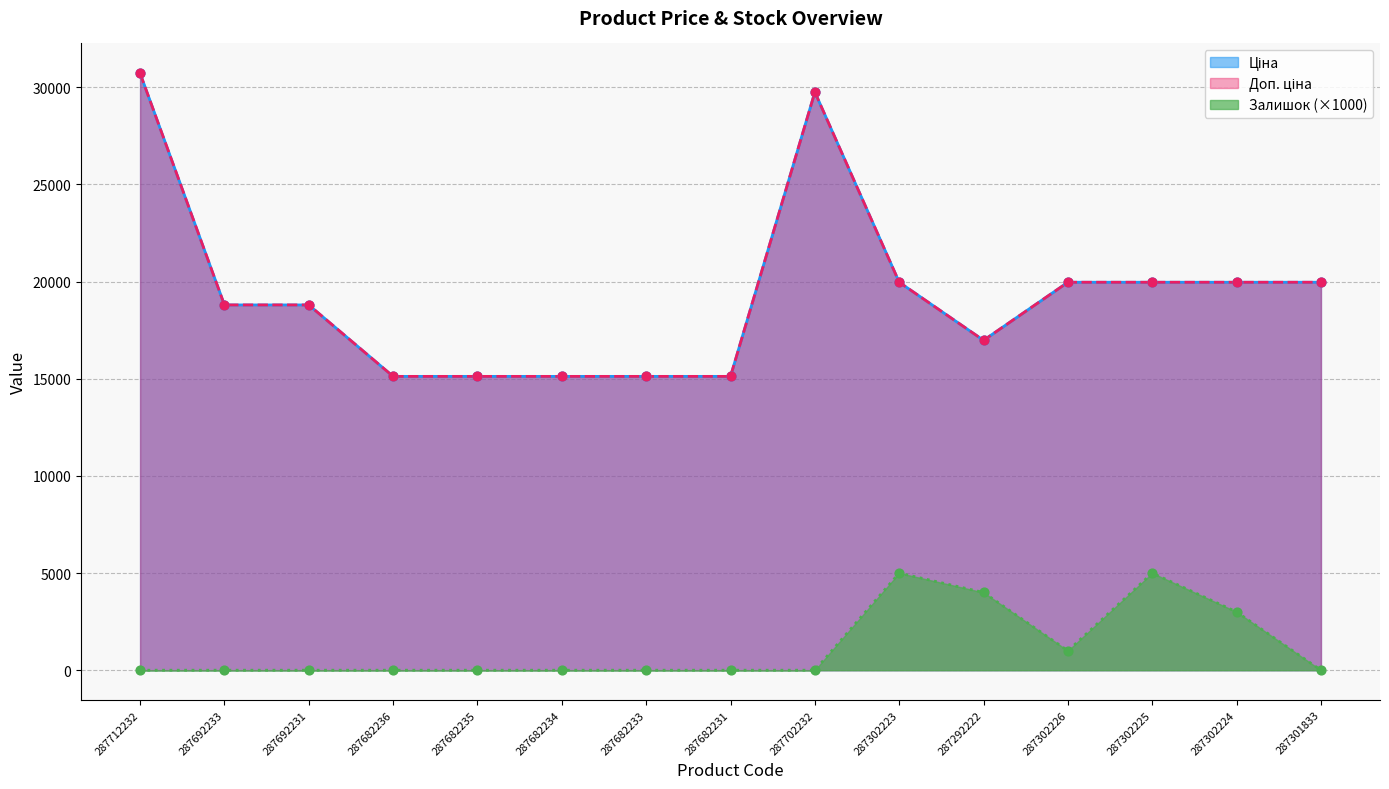

At how many categories does at least one series exceed 12698?

15